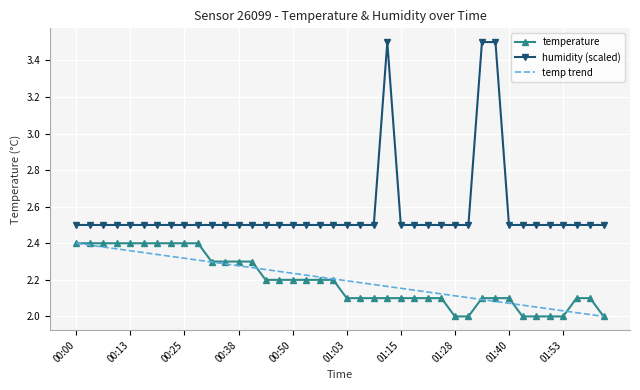

Which series has the largest total across all categories?

humidity (scaled)